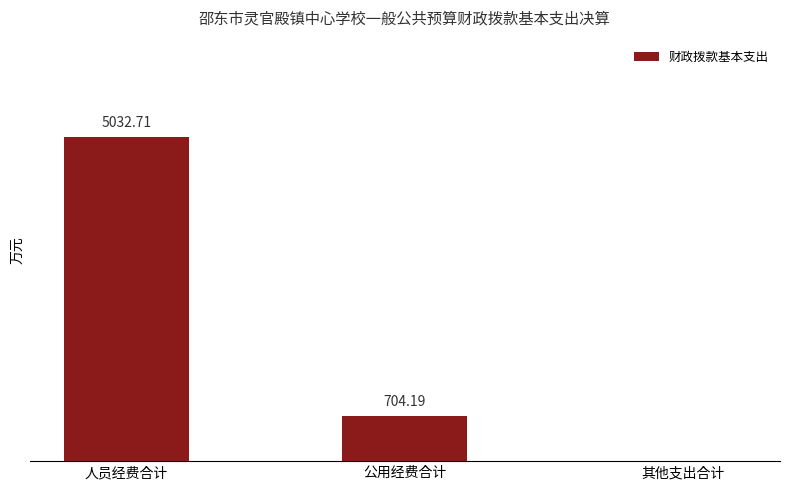

Which has a higher value, 其他支出合计 or 人员经费合计?

人员经费合计